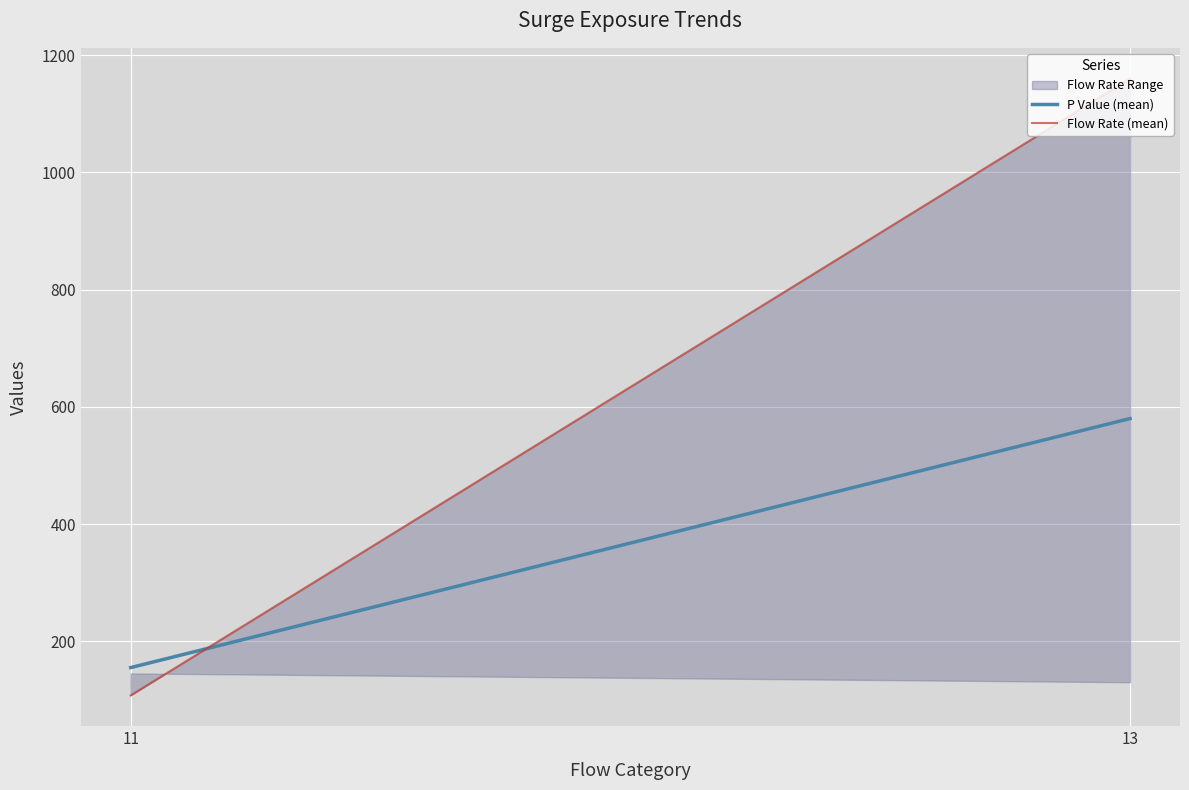

How many lines are shown in the chart?

2